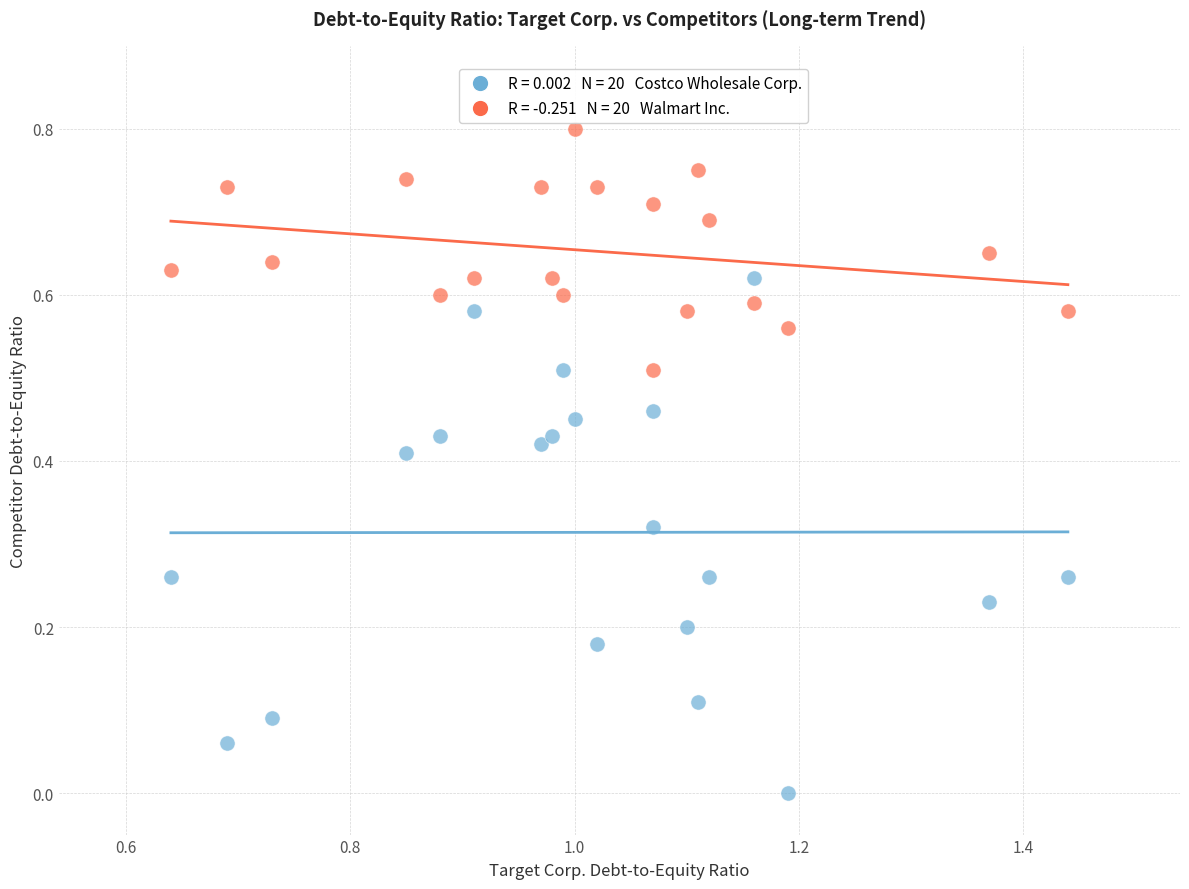

How many data points are displayed?

40